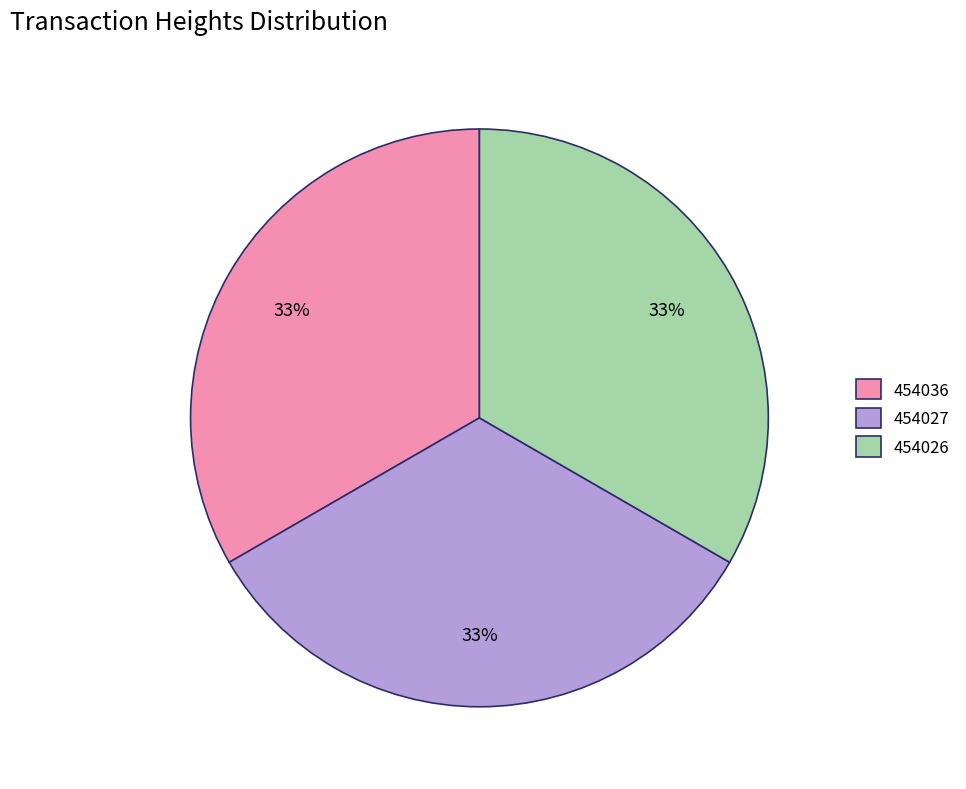

To the nearest percent, what is the average slice percentage?

33%